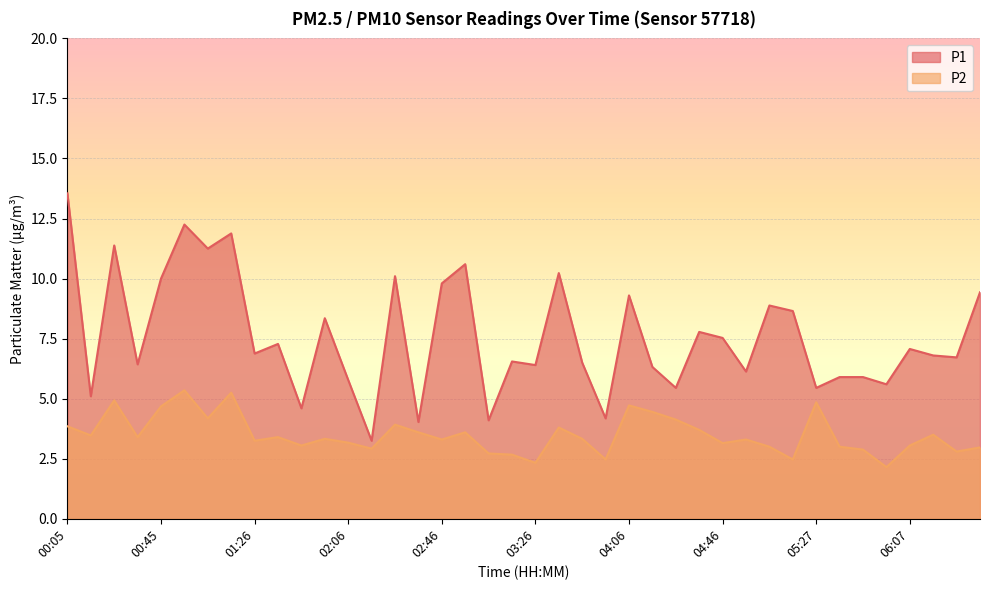

What is the sum of the P1 values at 02:46 and 03:56?

14.0